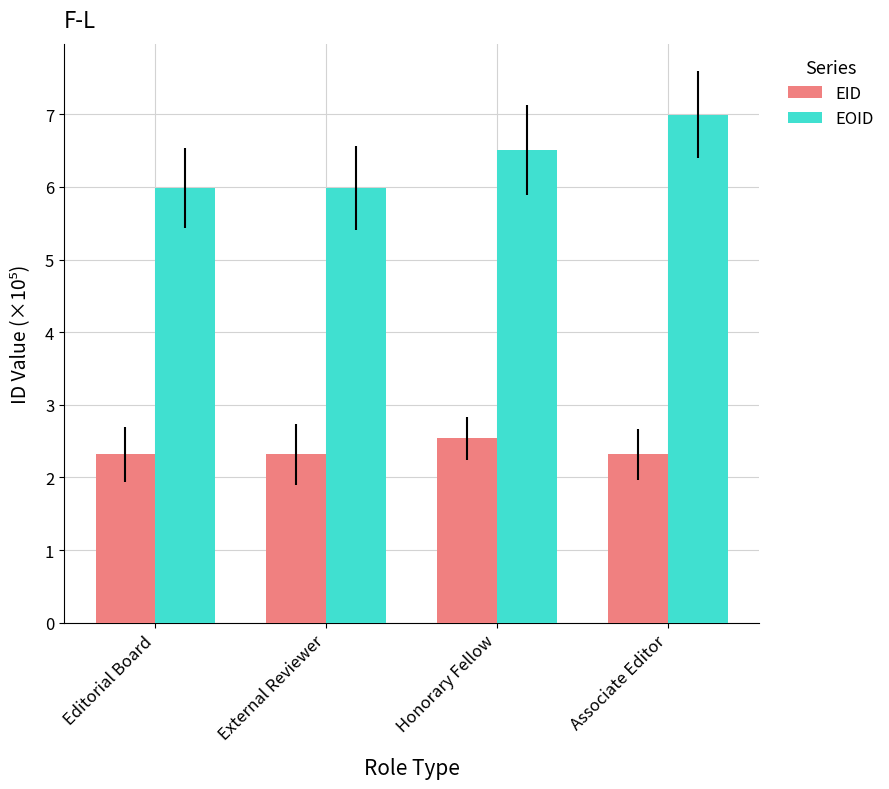

True or false: EOID has a value of 6.5 at Honorary Fellow.

True